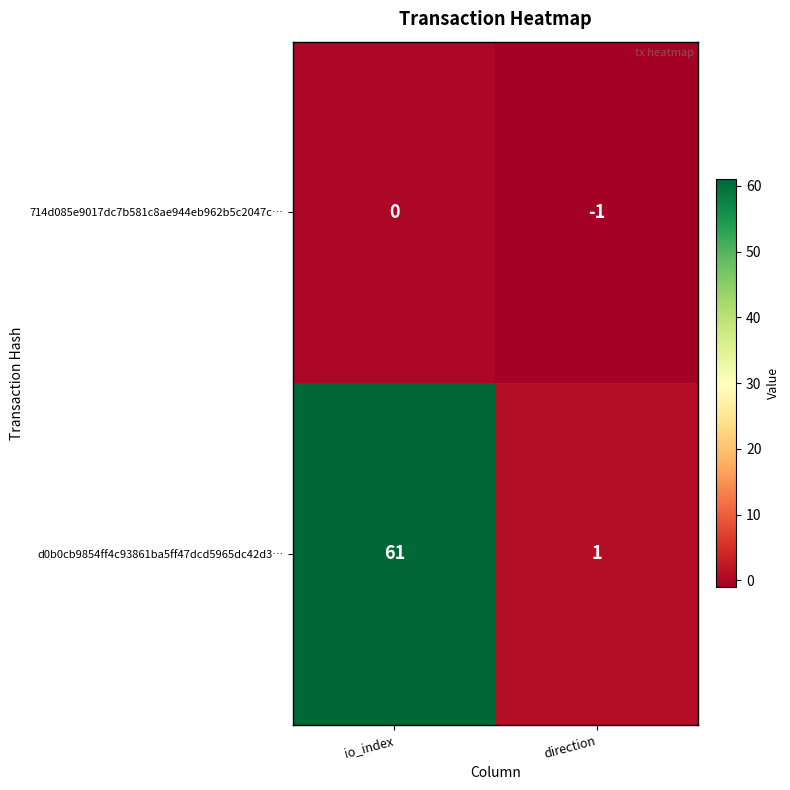

Where is 714d085e9017dc7b581c8ae944eb962b5c2047c… nearest to the value 0?

io_index